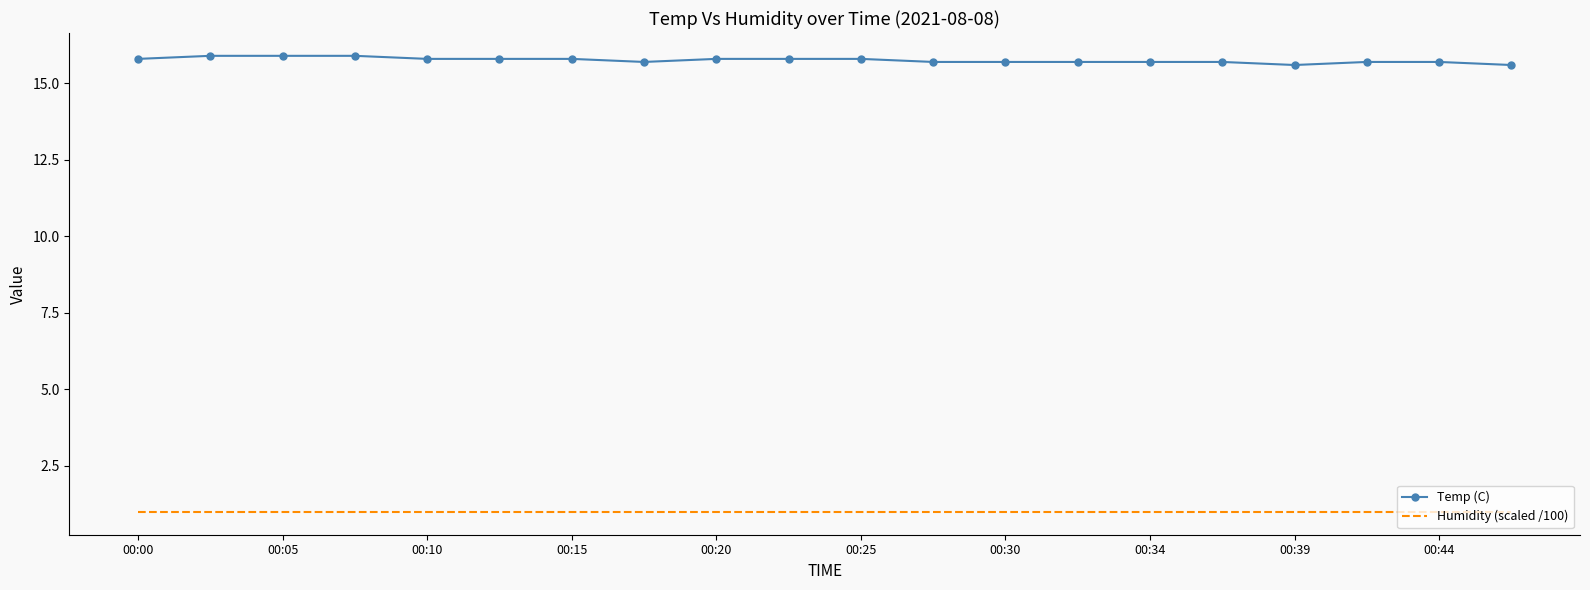

Which series has the largest range (max minus min)?

Temp (C)